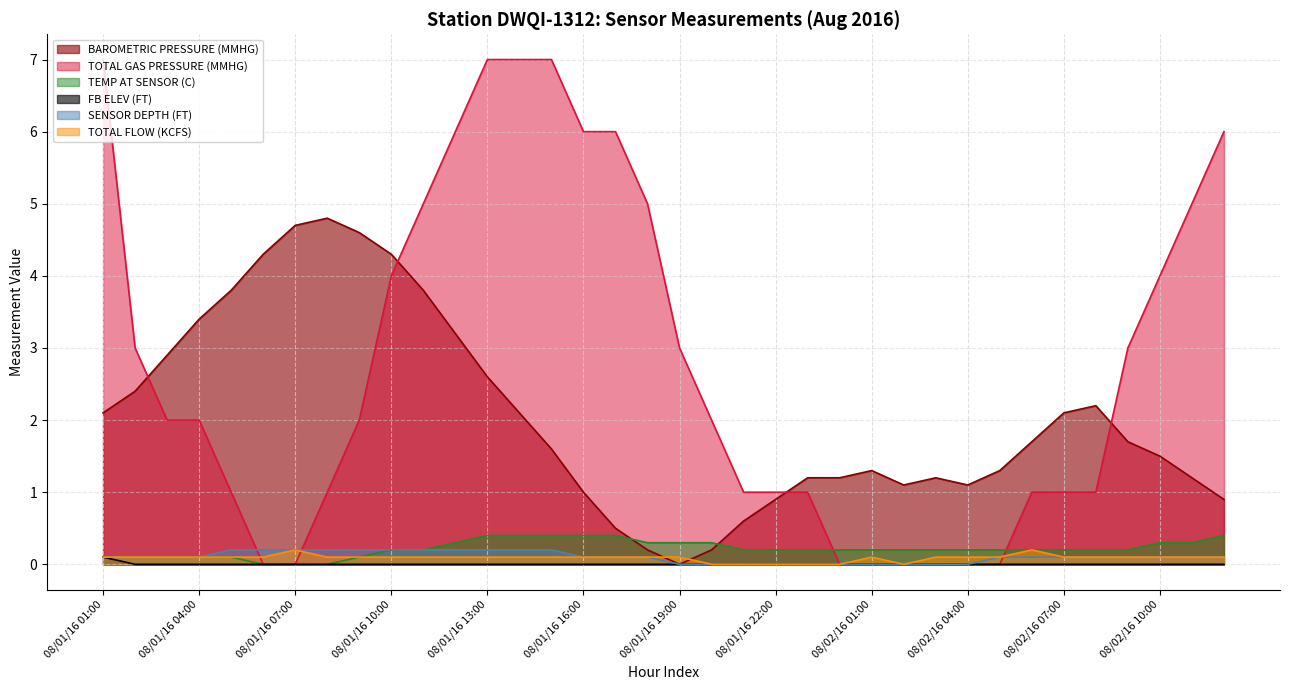

Does the chart display data point markers on the line(s)?

No